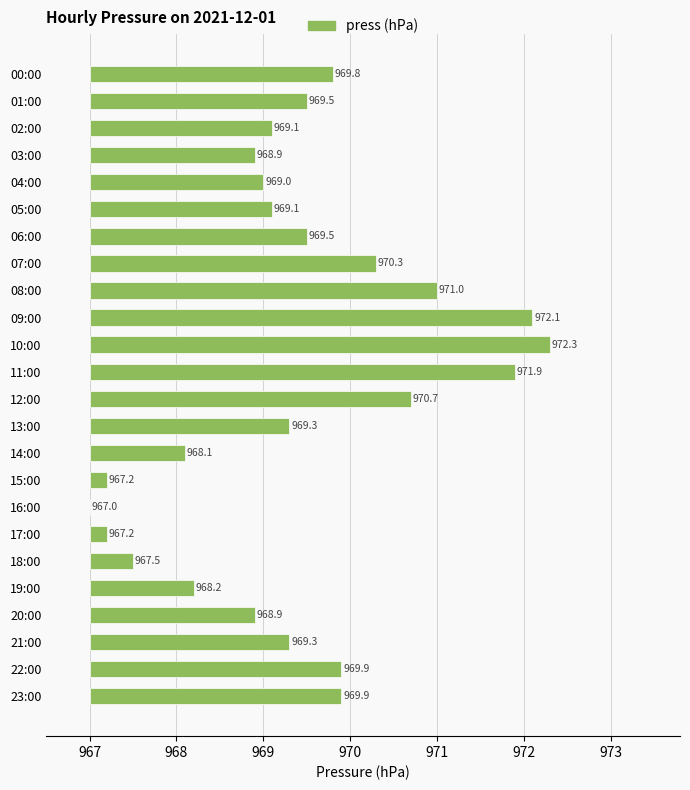

At which category does the chart reach its minimum across all series?

16:00